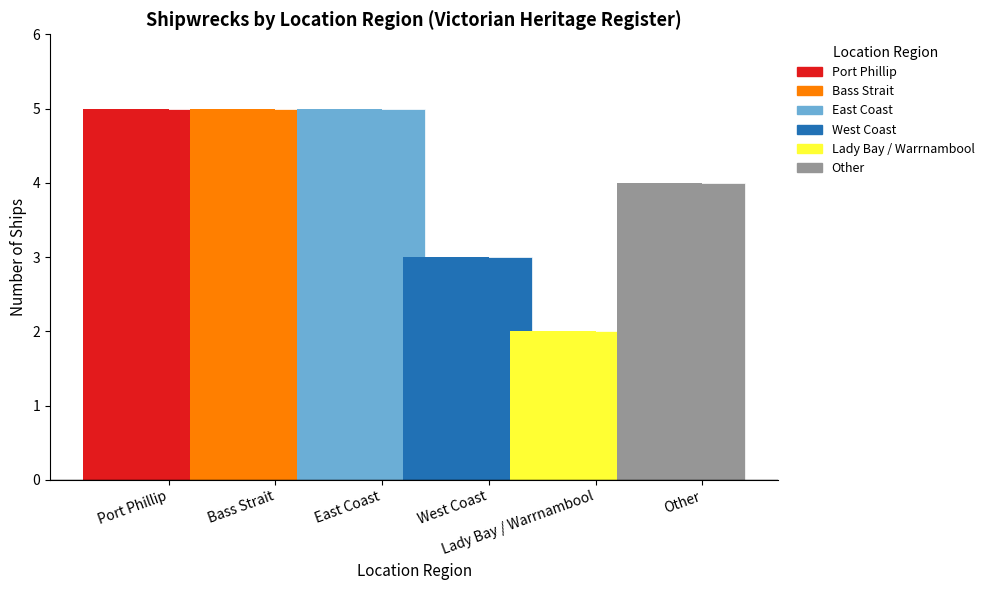

At which category does the chart reach its minimum across all series?

Lady Bay / Warrnambool